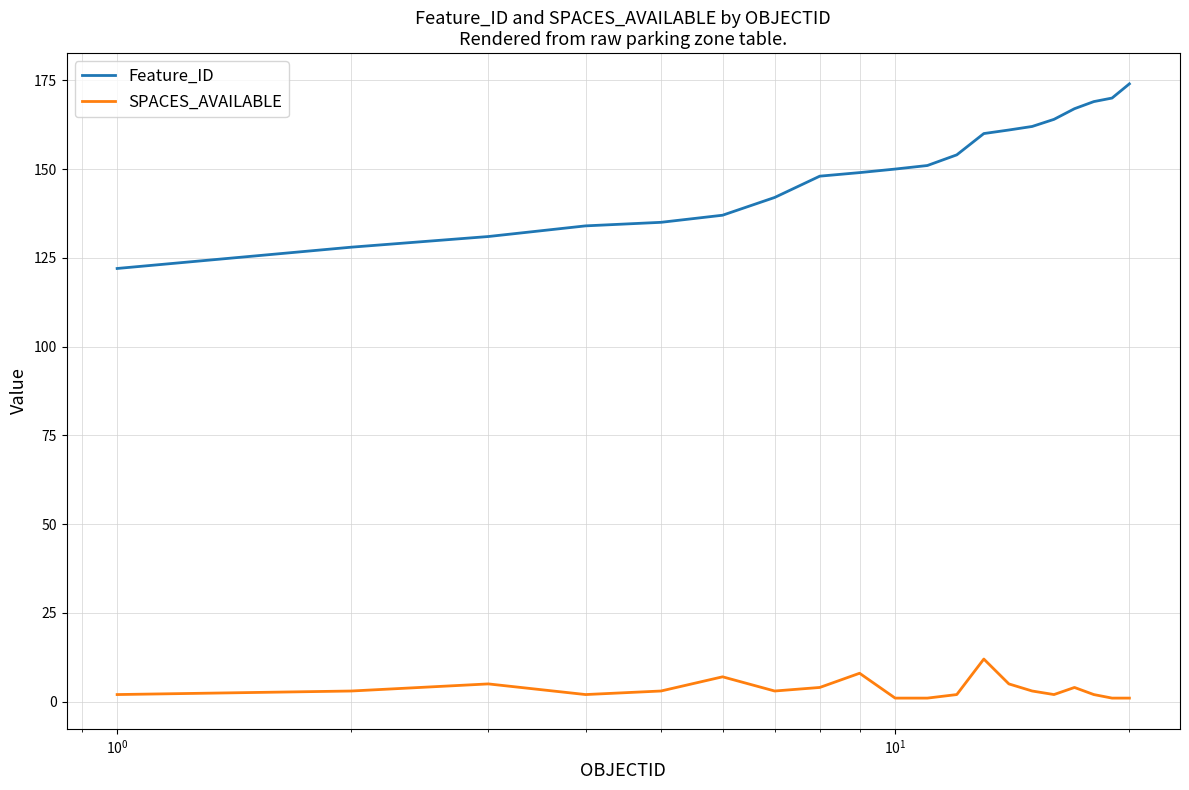

What is the difference between the maximum and minimum values in the SPACES_AVAILABLE series?

11